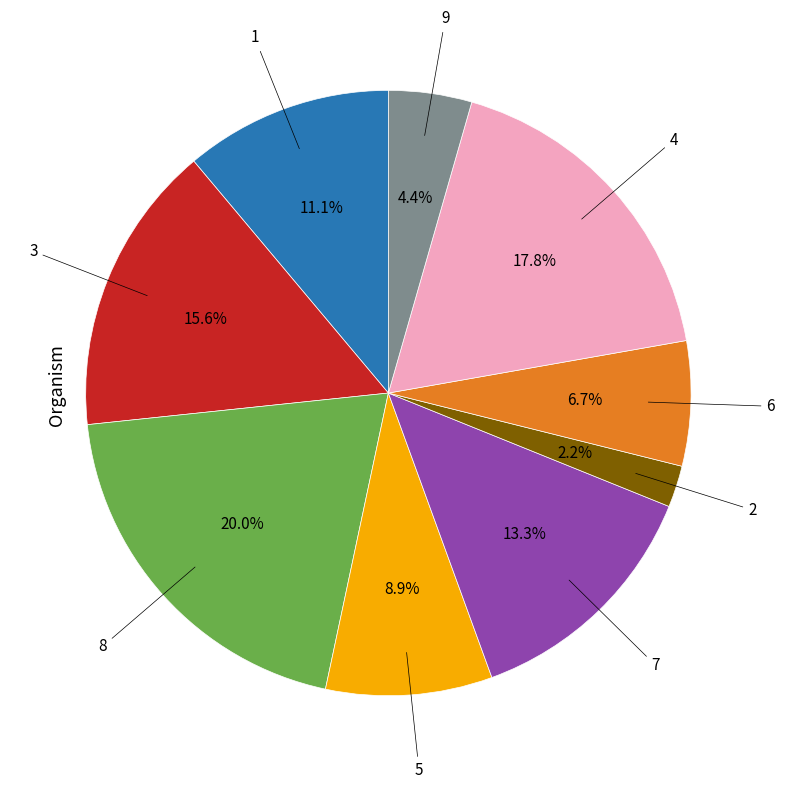

Is there any slice that represents more than half of the pie?

No